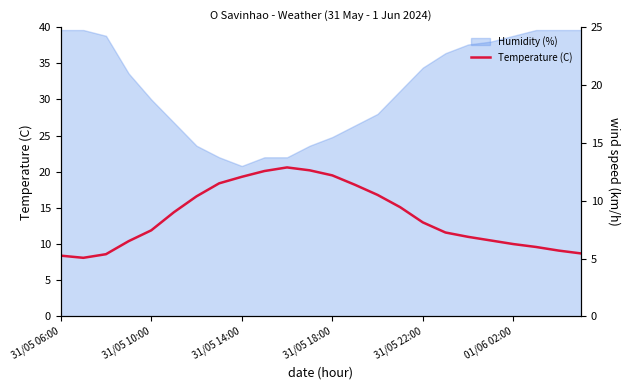

Is the value of Wind speed (km/h) at 12 greater than the value of Temperature (C) at 15?

Yes